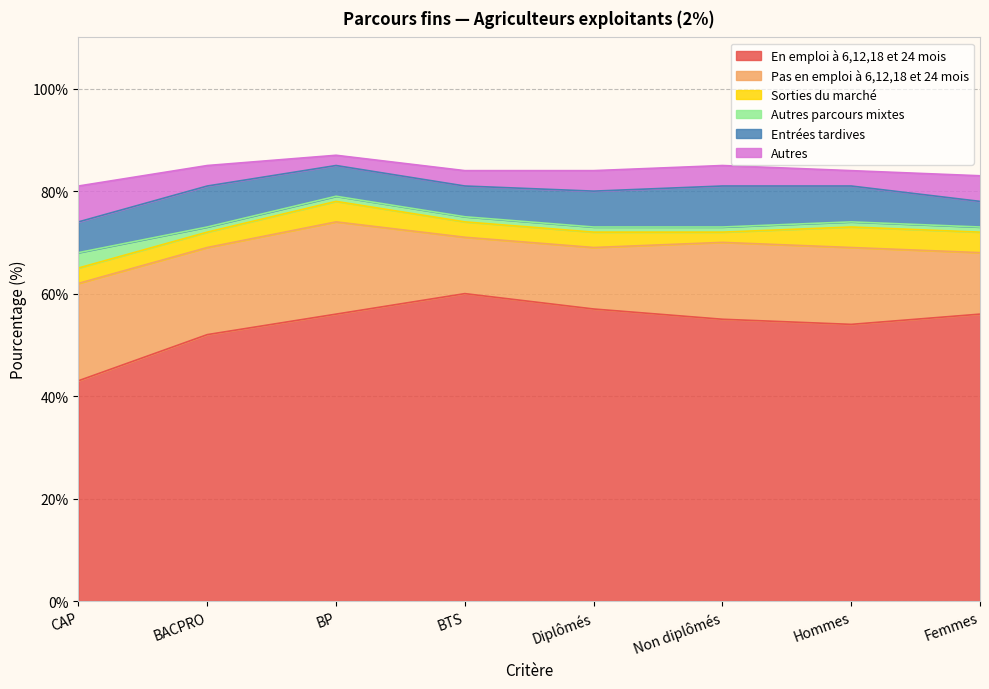

Between CAP and BP, which is larger?

BP